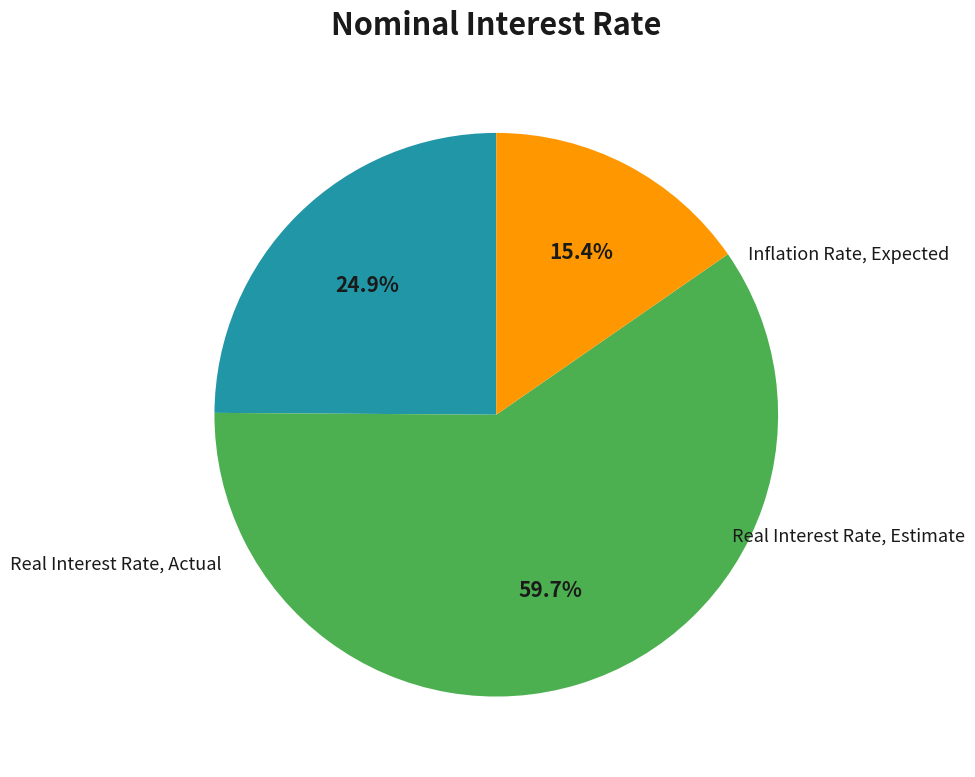

Is there a majority slice in this chart?

Yes